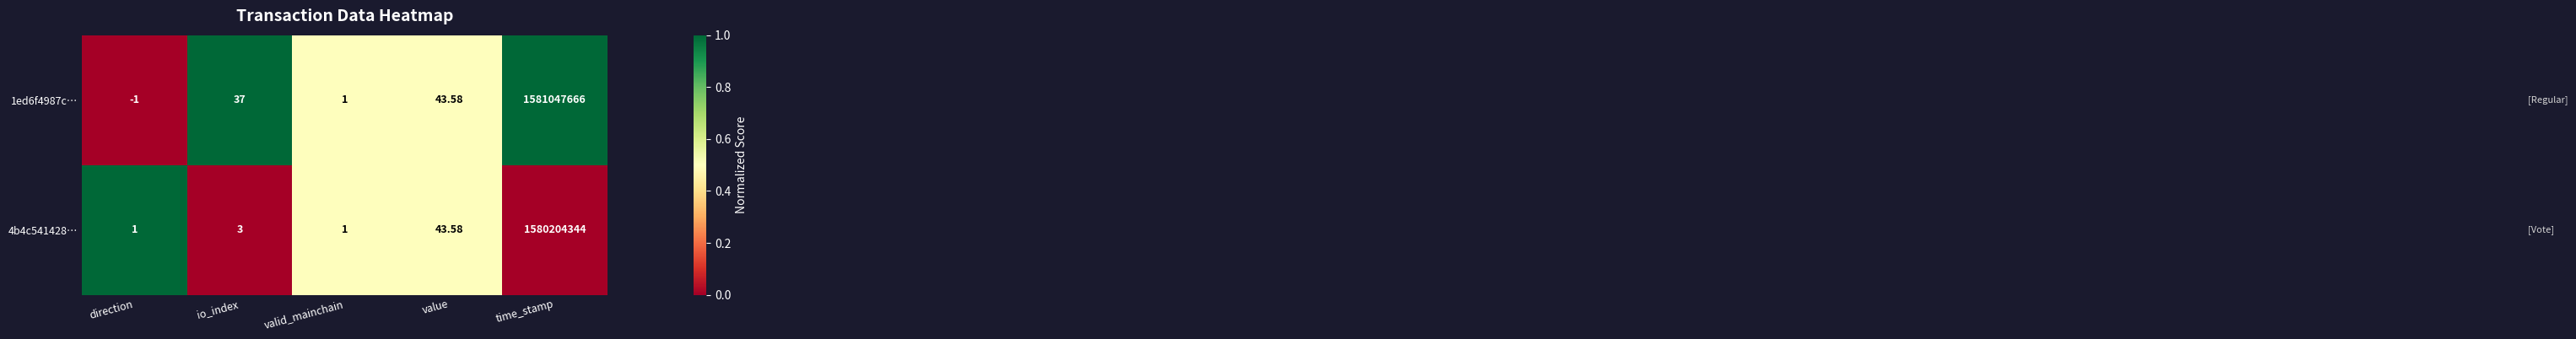

At which label does 4b4c541428… reach its peak?

time_stamp